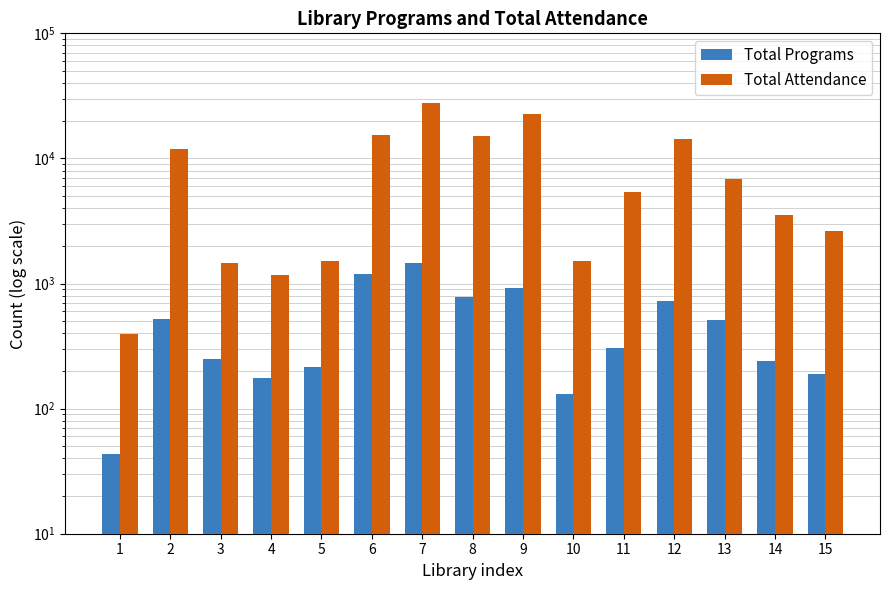

Where does the Total Programs series first go above 303?

2